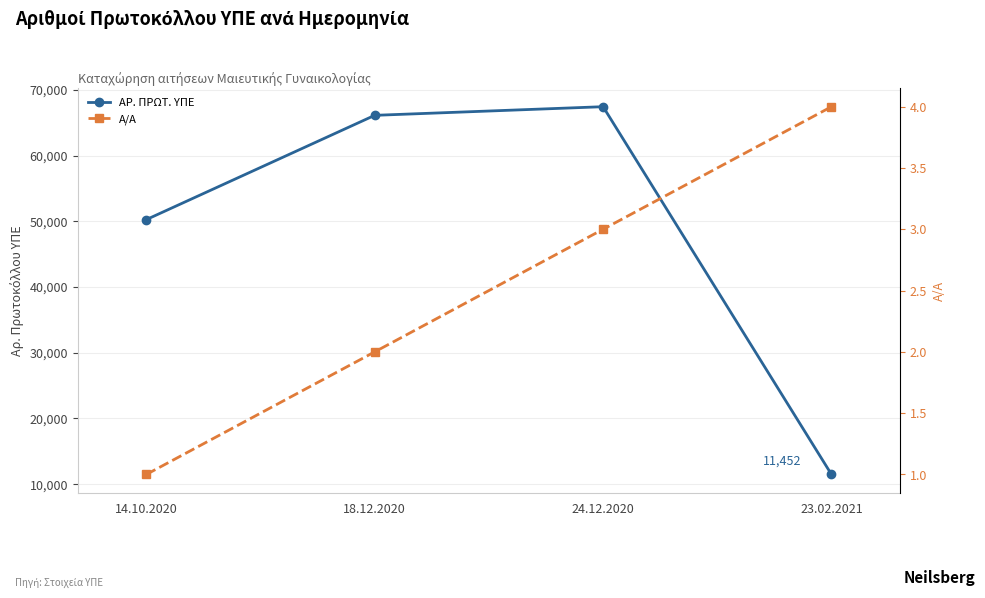

What is the sum of all ΑΡ. ΠΡΩΤ. ΥΠΕ values?

195264